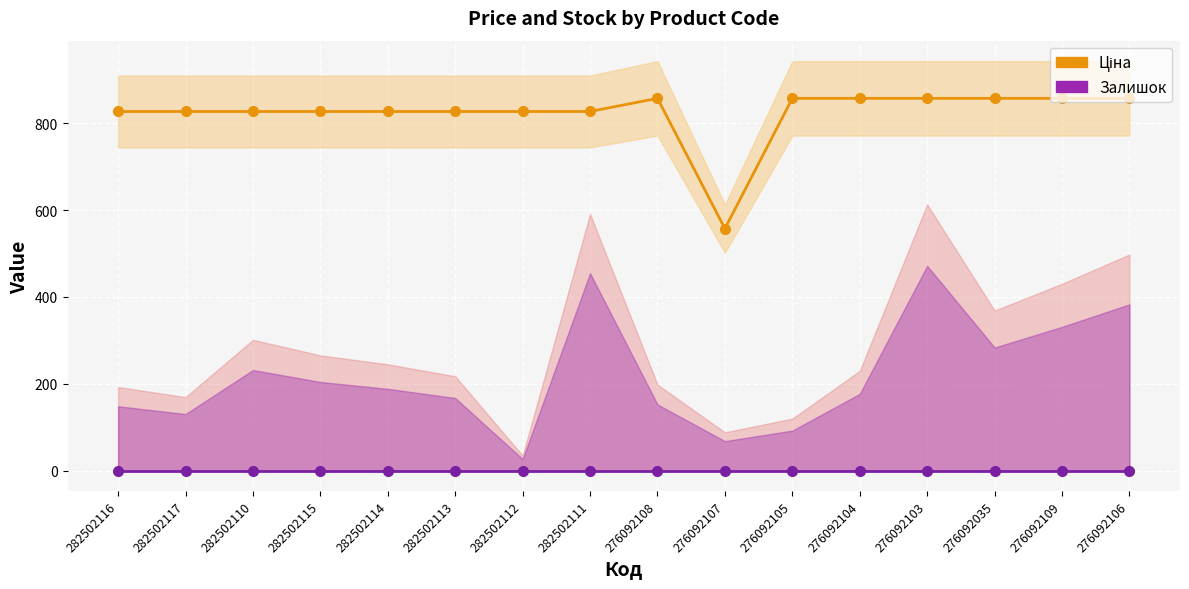

What is the maximum value for Ціна?

857.9